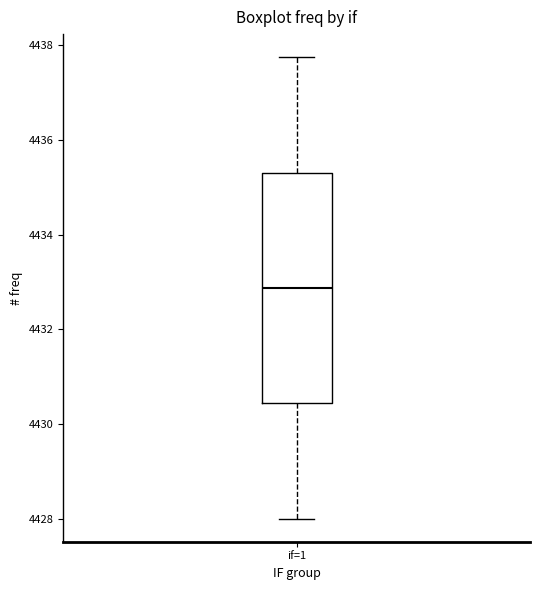

Read this box plot against the y-axis: the position of the median line, the range covered by the box, and the ends of both whiskers. The values are not printed on the chart, so give them approximately, as read against the axis.

median 4432.8, box 4430.4 to 4435.4, whiskers 4428.0 to 4437.8